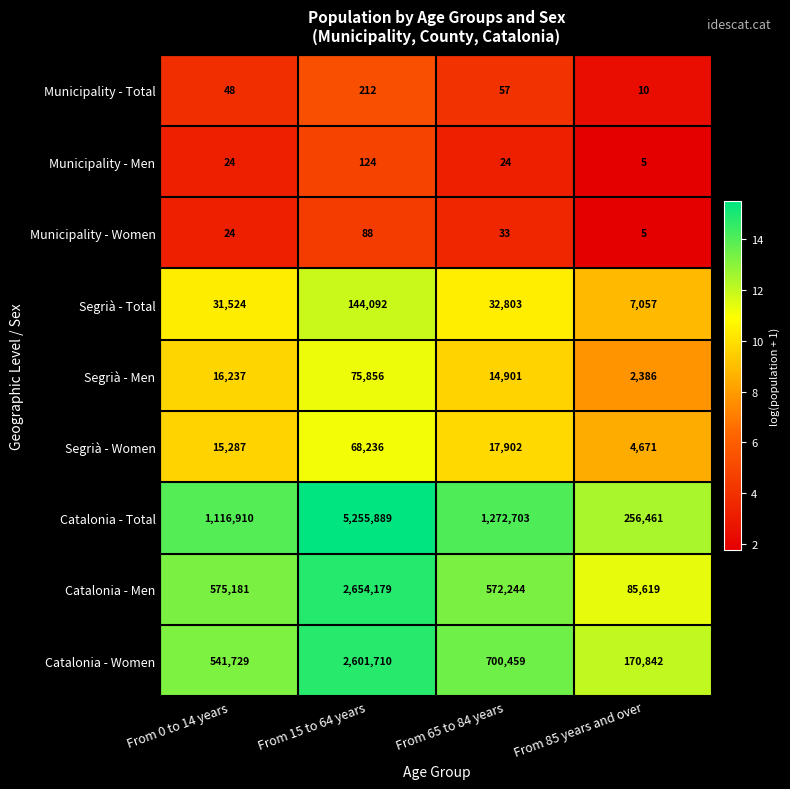

At which category is the sum across all series the highest?

From 15 to 64 years